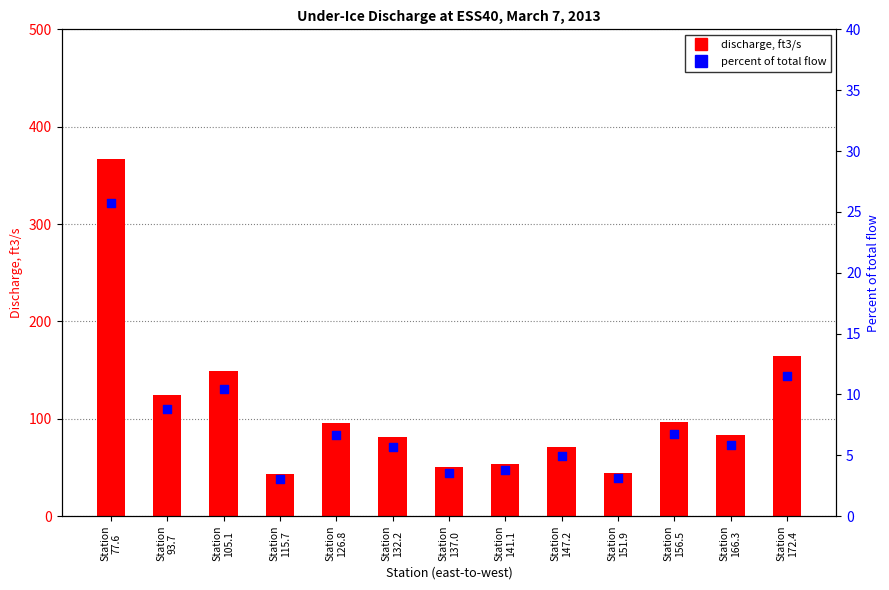

Which series reaches the maximum Y coordinate?

discharge, ft3/s